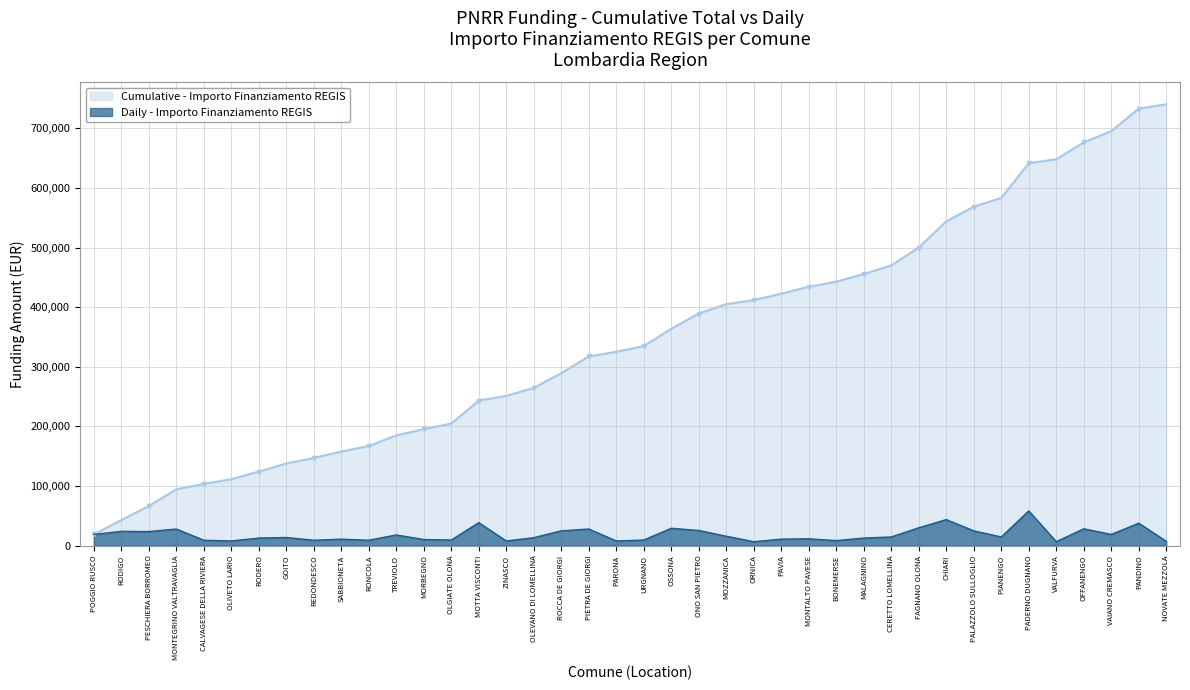

How many data points does each series have?

40